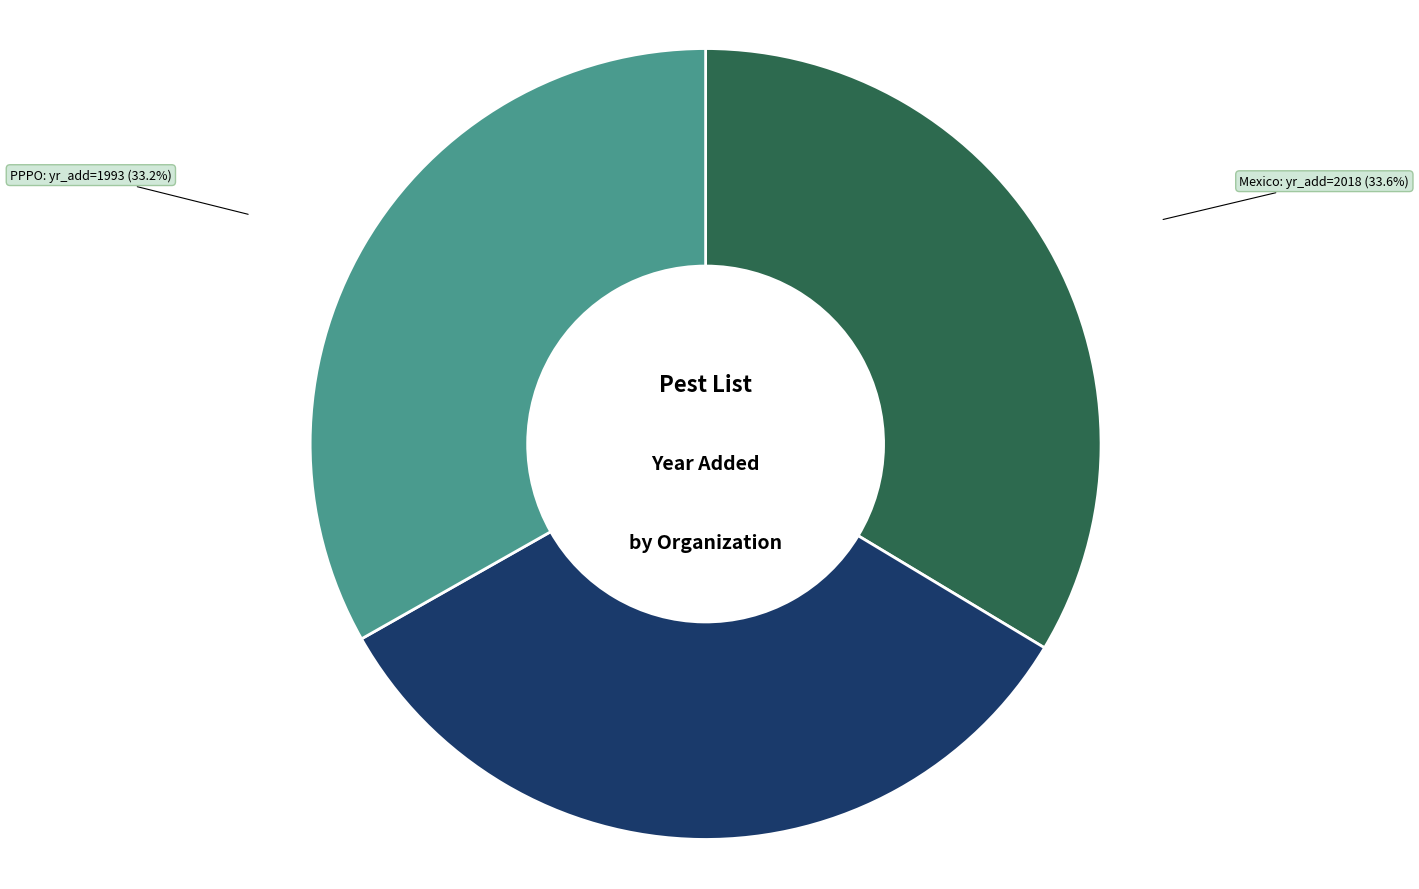

How many segments does this pie chart have?

3